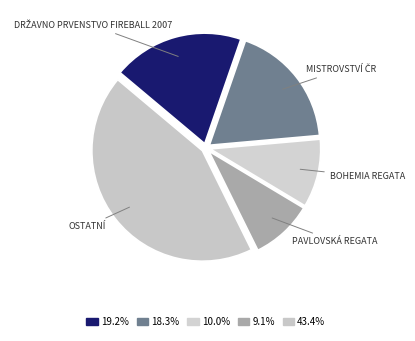

How many segments does this pie chart have?

5